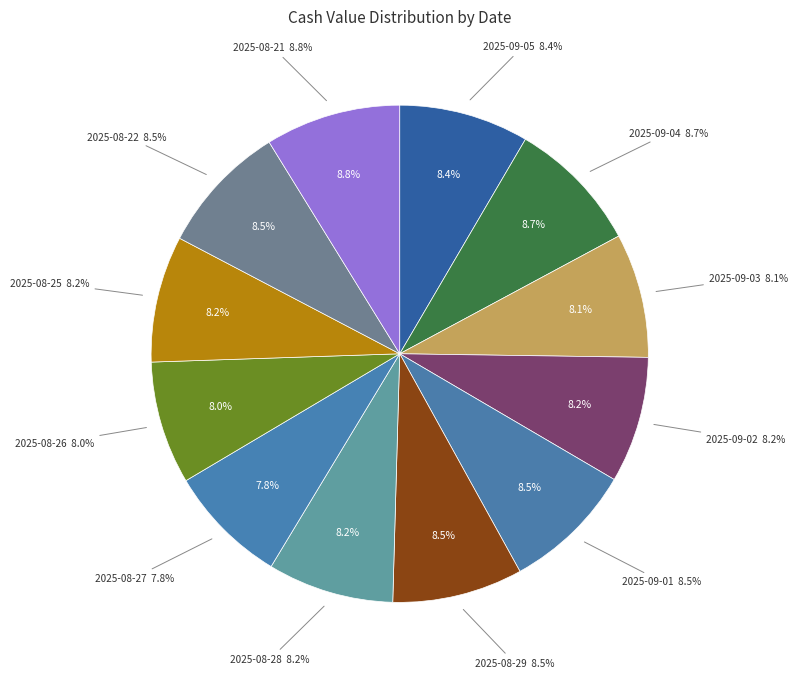

What is the ratio of the value at 2025-08-25 to the value at 2025-08-27?

1.1